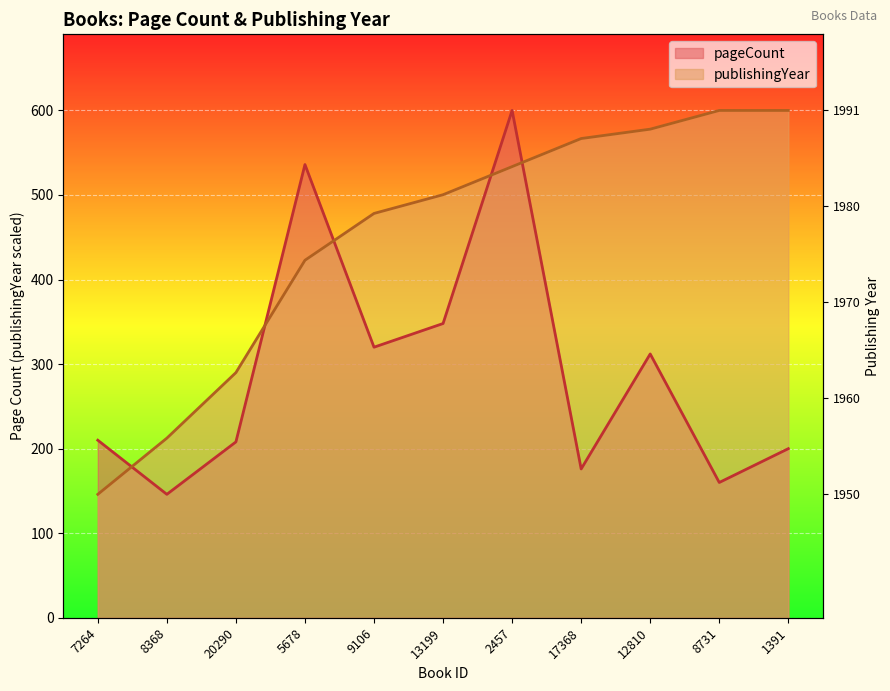

What is the lowest value of the pageCount series?

146.0